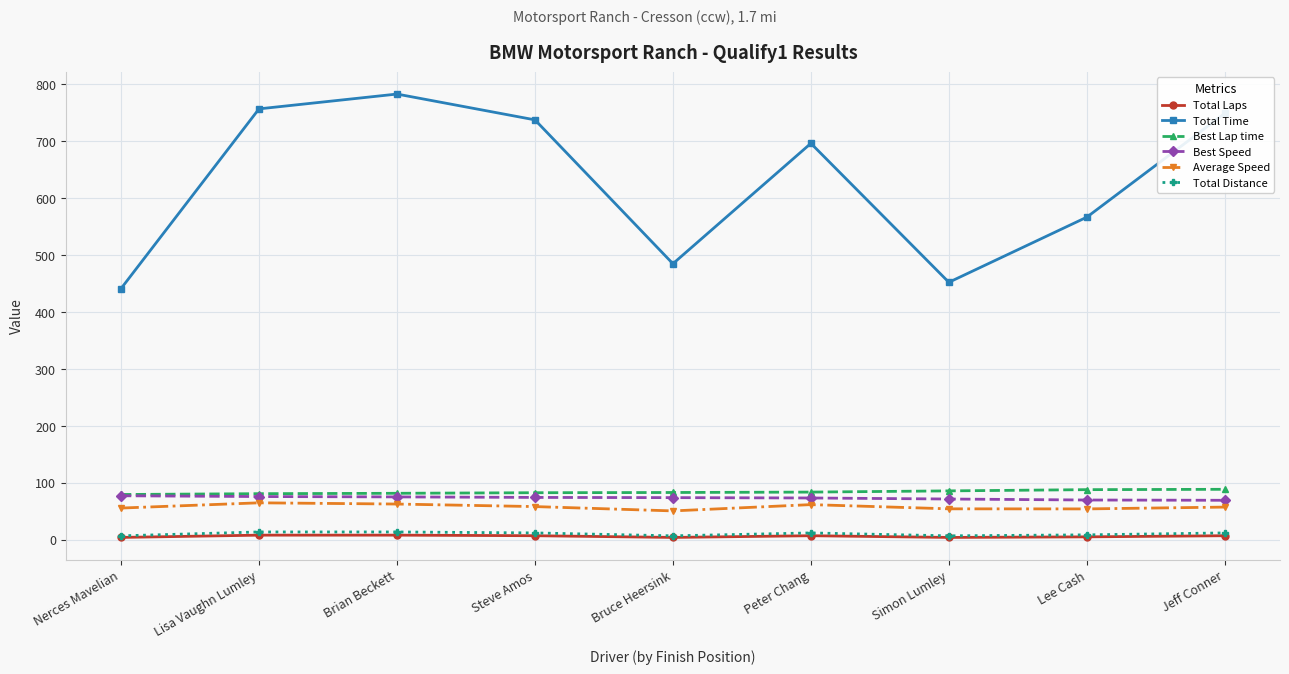

True or false: Average Speed and Total Time intersect in this chart.

False